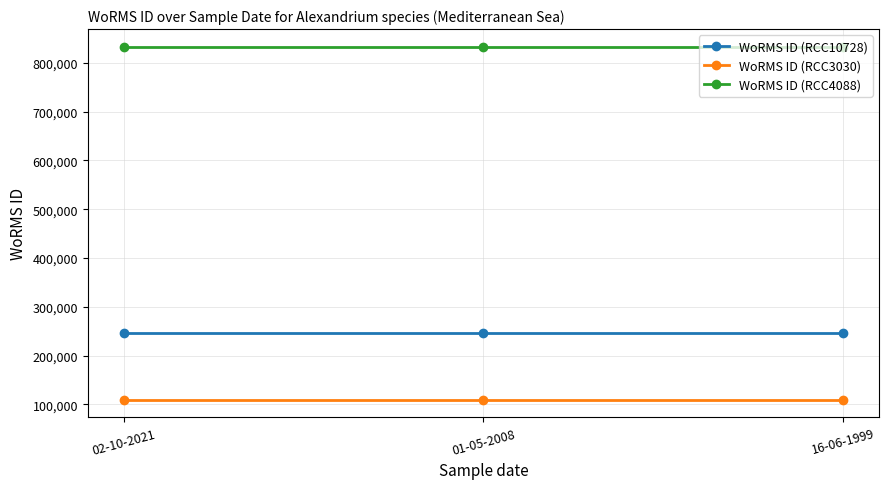

Reading left to right, transcribe all the data shown in this chart.

WoRMS ID (RCC10728): 246835	246835	246835
WoRMS ID (RCC3030): 109711	109711	109711
WoRMS ID (RCC4088): 833052	833052	833052